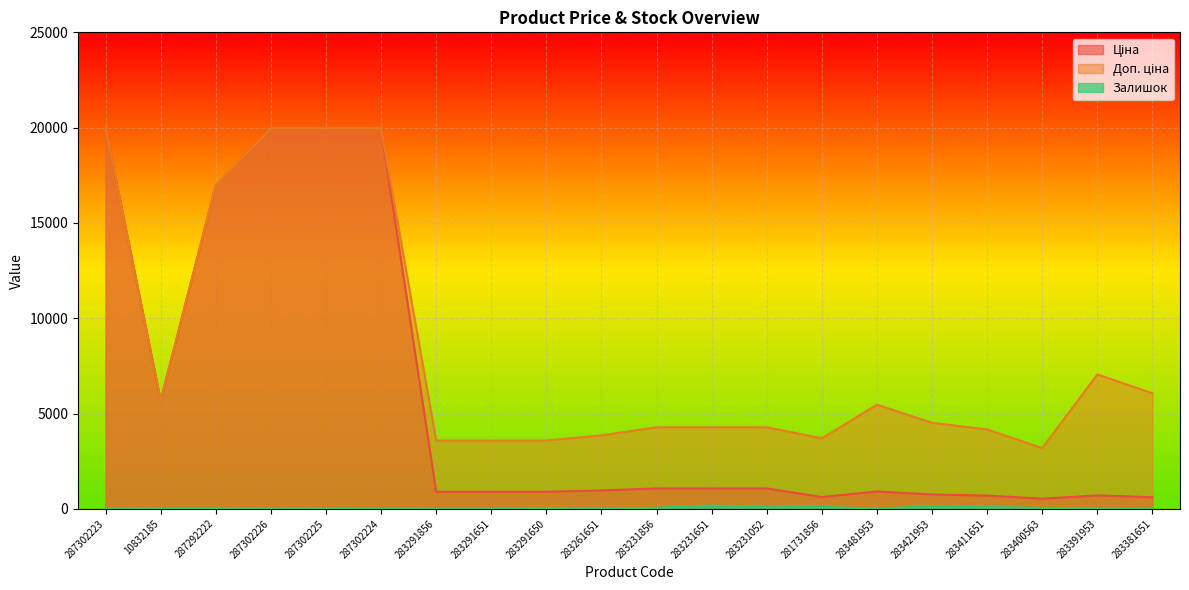

List the labels in order of Ціна value, smallest first.

283400563, 283381651, 281731856, 283411651, 283391953, 283421953, 283291856, 283291651, 283291650, 283481953, 283261651, 283231856, 283231651, 283231052, 10832185, 287292222, 287302223, 287302226, 287302225, 287302224